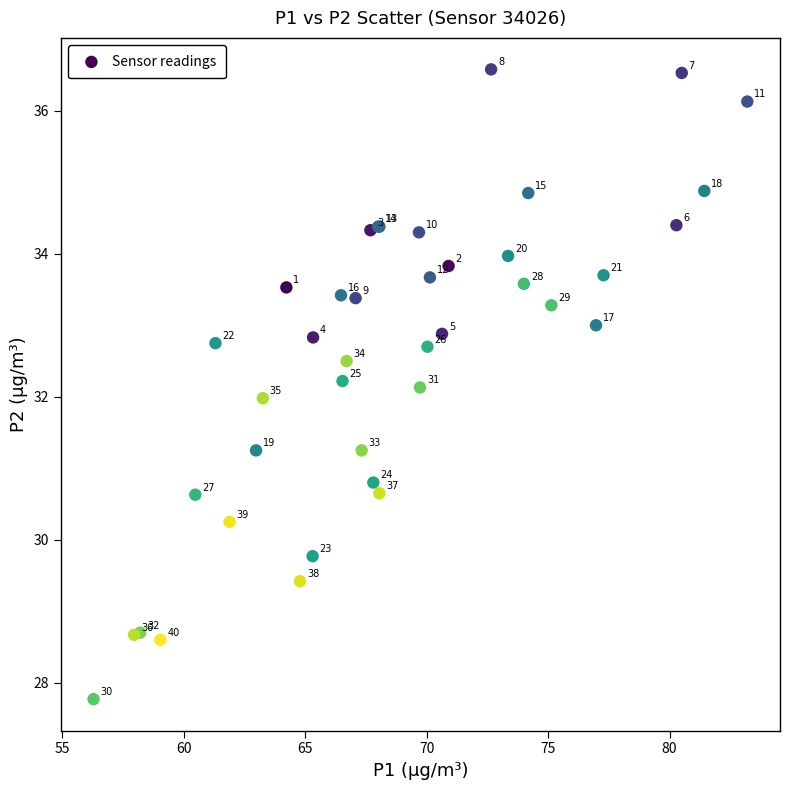

What Y value in the scatter plot is closest to 32?

32.0